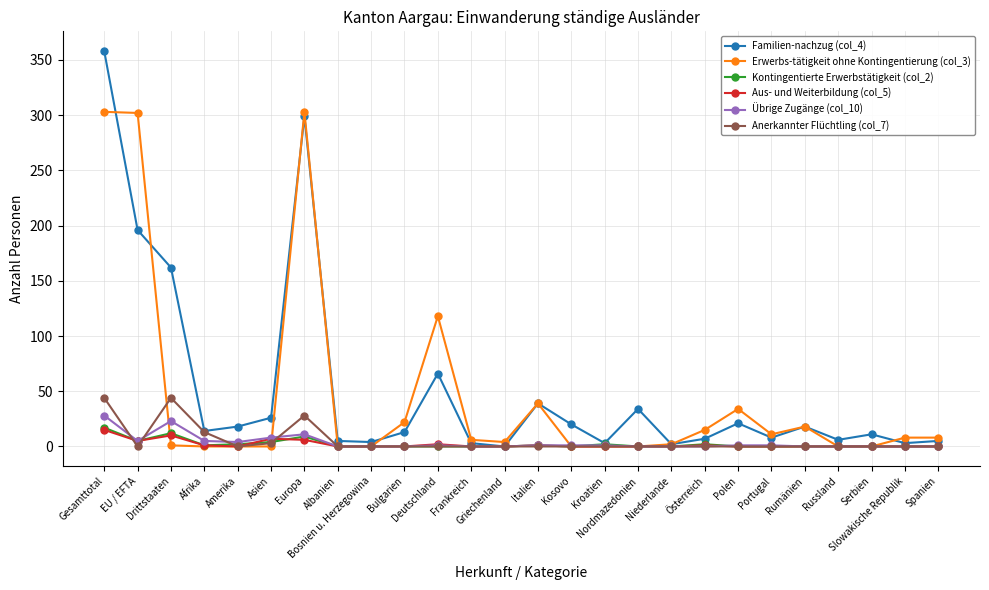

What is the difference between the maximum and minimum values in the Erwerbs-tätigkeit ohne Kontingentierung (col_3) series?

303